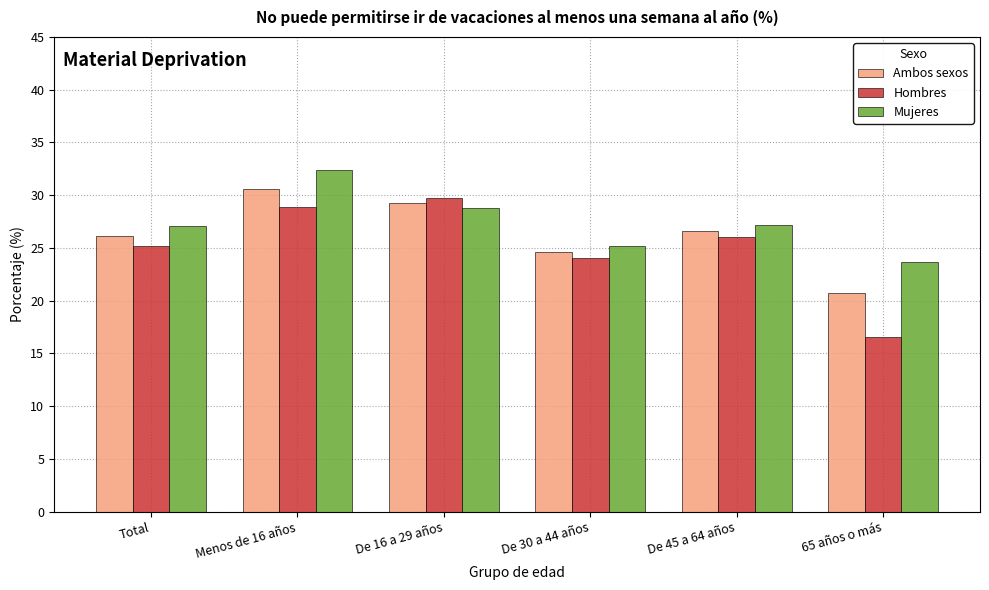

Which series changed the most between Menos de 16 años and De 45 a 64 años?

Mujeres